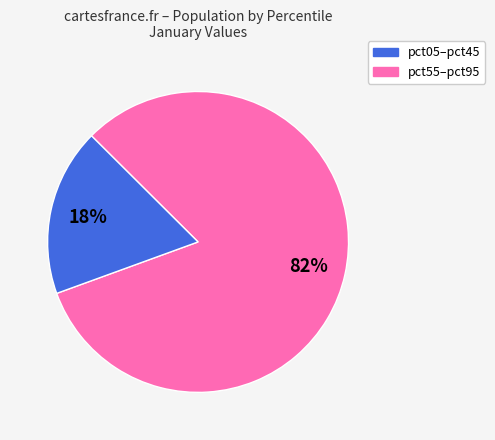

Is there any slice that represents more than half of the pie?

Yes